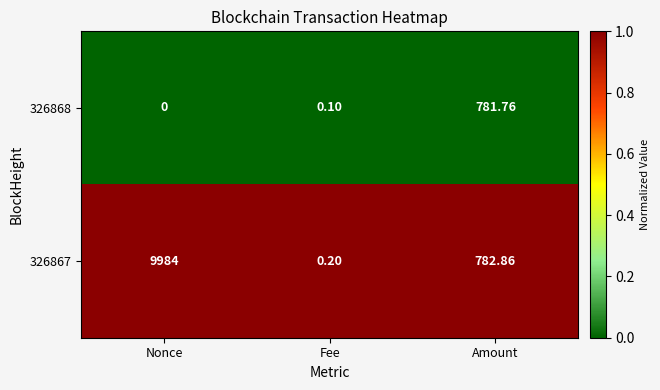

What is the difference between the highest and lowest values at Amount?

1.1